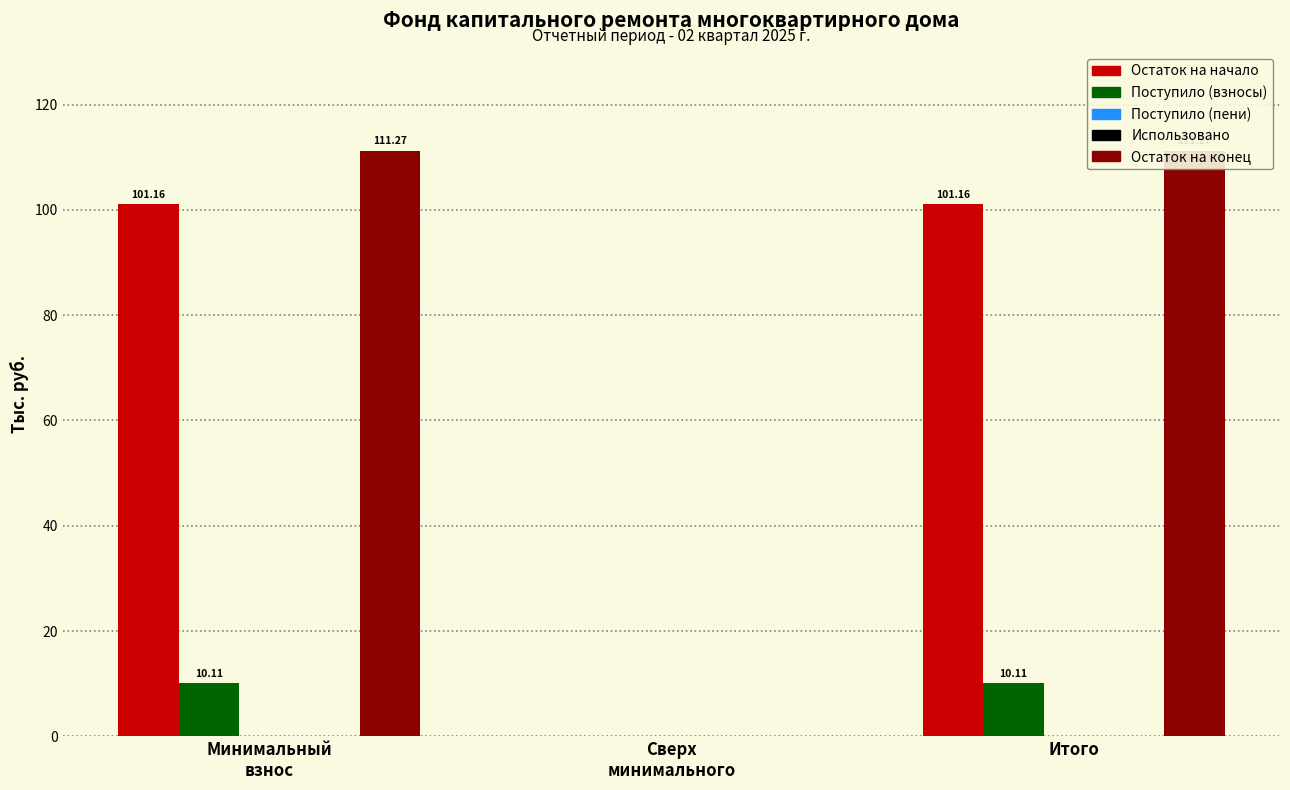

Rank the series by their maximum value, from lowest to highest.

Поступило (пени), Использовано, Поступило (взносы), Остаток на начало, Остаток на конец